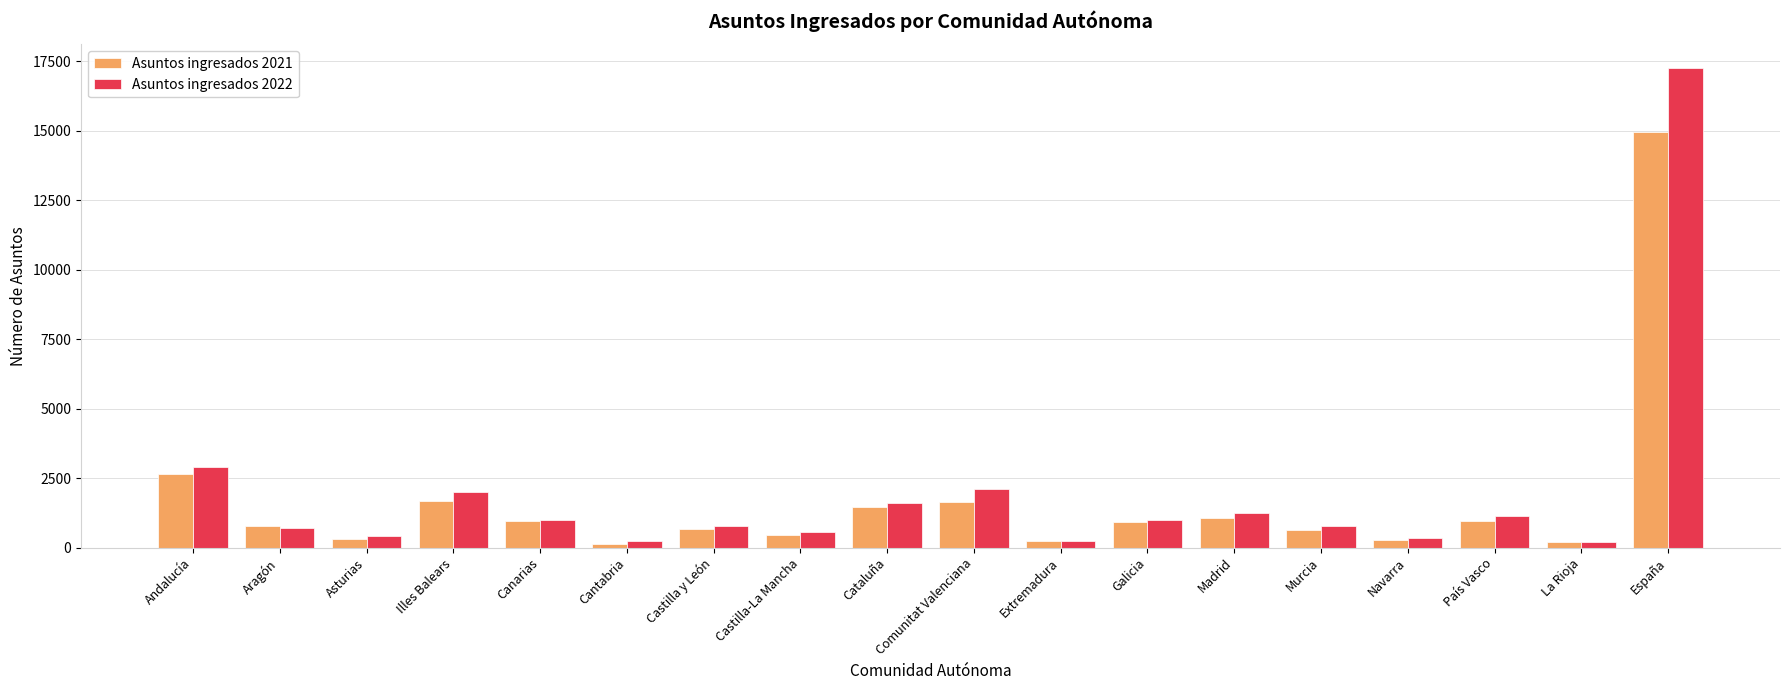

Which series has the largest range (max minus min)?

Asuntos ingresados 2022